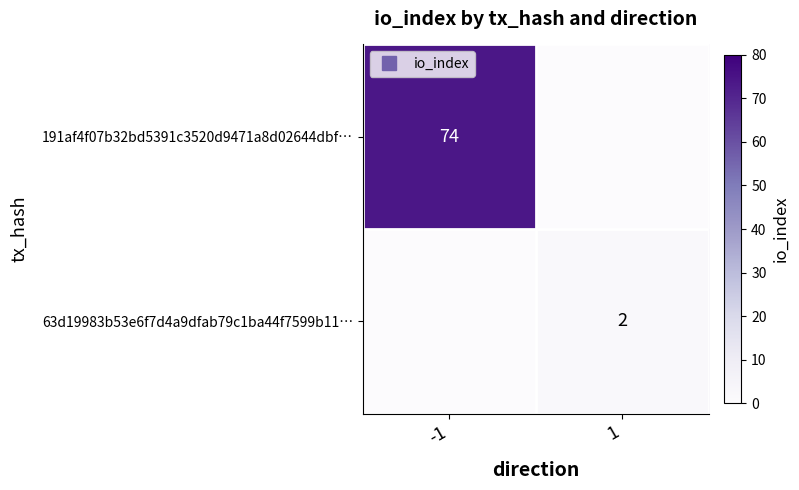

At which label does 191af4f07b32bd5391c3520d9471a8d02644dbf… reach its minimum?

1